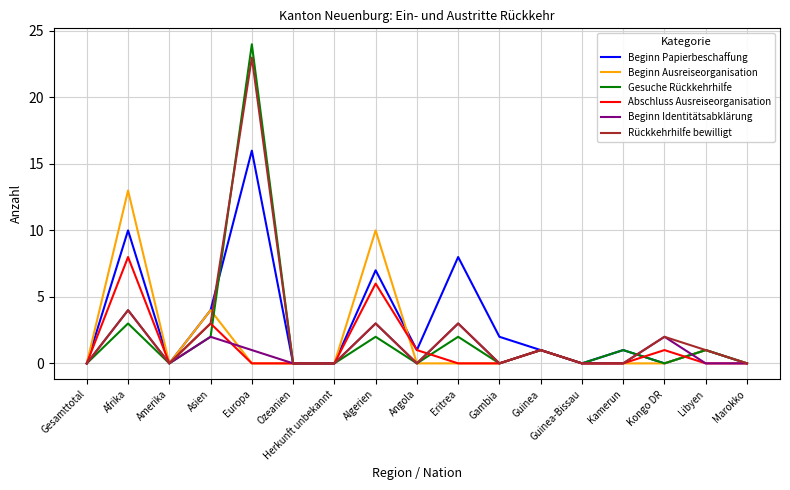

Reading left to right, transcribe all the data shown in this chart.

Beginn Papierbeschaffung: 0	10	0	4	16	0	0	7	1	8	2	1	0	1	0	1	0
Beginn Ausreiseorganisation: 0	13	0	4	0	0	0	10	0	0	0	1	0	0	0	1	0
Gesuche Rückkehrhilfe: 0	3	0	2	24	0	0	2	0	2	0	1	0	1	0	1	0
Abschluss Ausreiseorganisation: 0	8	0	3	0	0	0	6	1	0	0	1	0	0	1	0	0
Beginn Identitätsabklärung: 0	4	0	2	1	0	0	3	0	3	0	1	0	0	2	0	0
Rückkehrhilfe bewilligt: 0	4	0	3	23	0	0	3	0	3	0	1	0	0	2	1	0